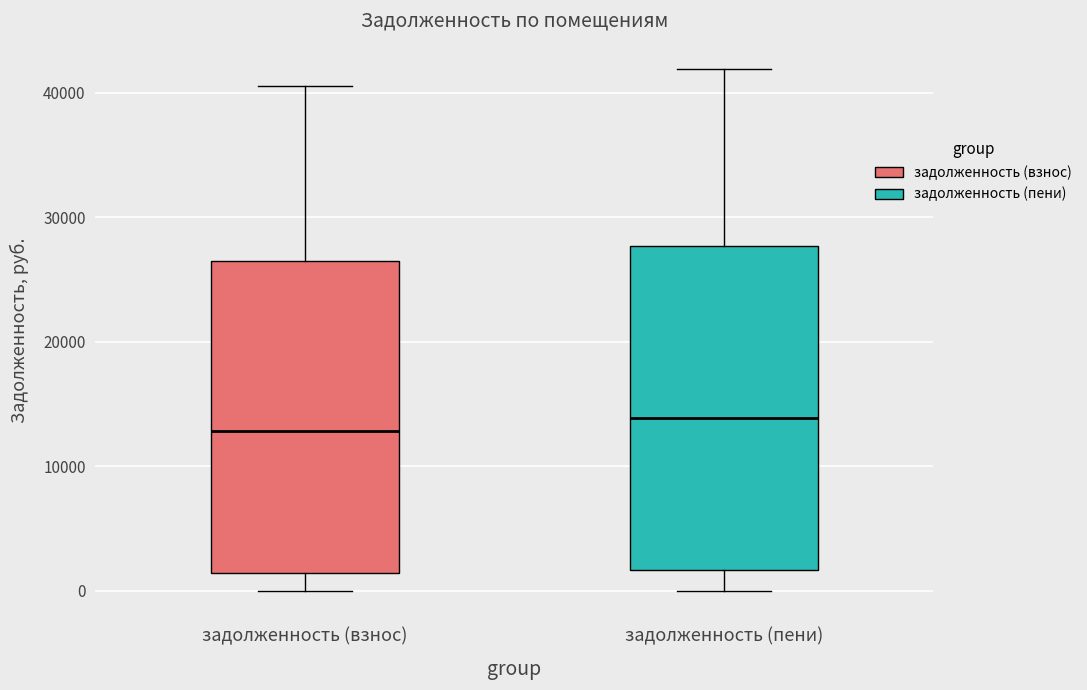

Reading left to right, transcribe this box plot: for each box, give where its median line is, the range the box spans, and where its two whiskers end, as read against the y-axis. The values are not printed on the chart, so give them approximately, as read against the axis.

задолженность (взнос): median 13000, box 1000 to 26000, whiskers 0 to 41000
задолженность (пени): median 14000, box 2000 to 28000, whiskers 0 to 42000